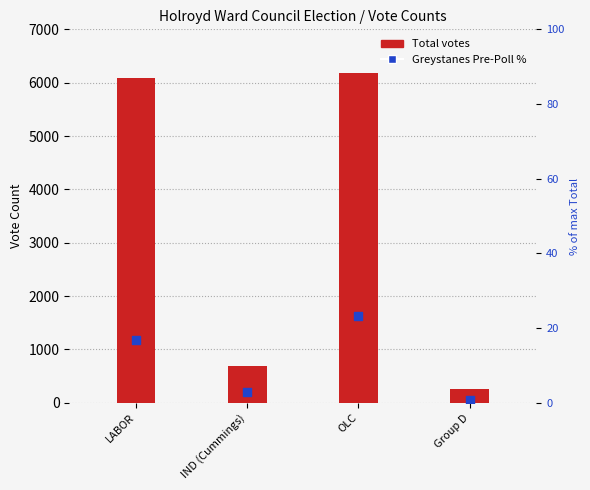

Which series has the largest Y range (max minus min)?

Total